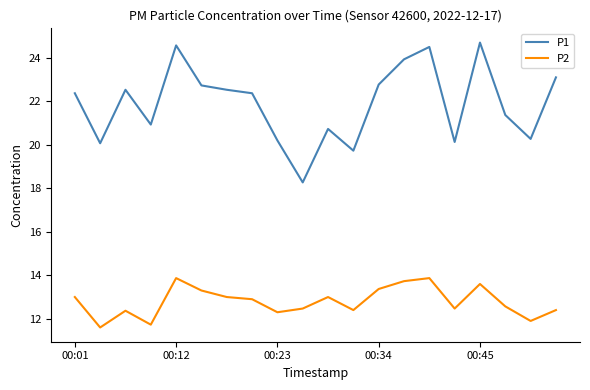

True or false: P1 has more than 1 interior local peaks.

True